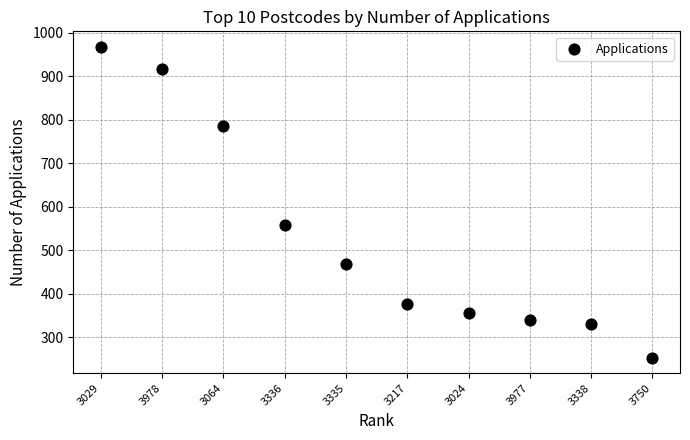

What is the average Y value?

535